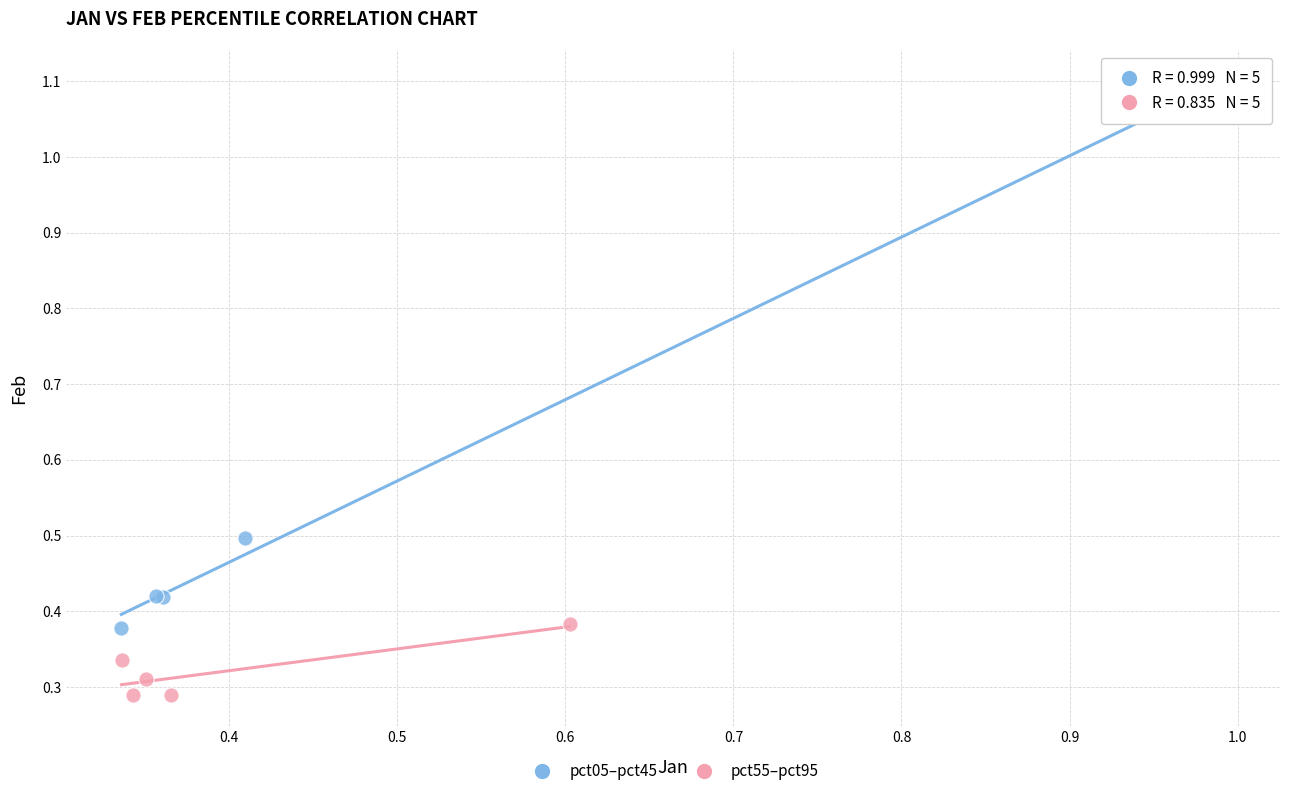

Which series has the widest spread of Y values?

pct05–pct45